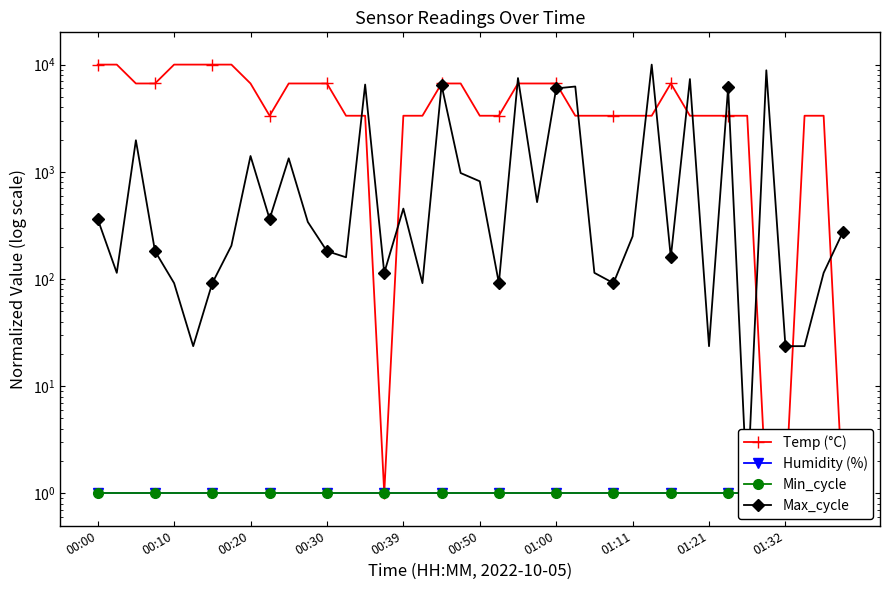

Which series has the widest spread of values?

Temp (°C)